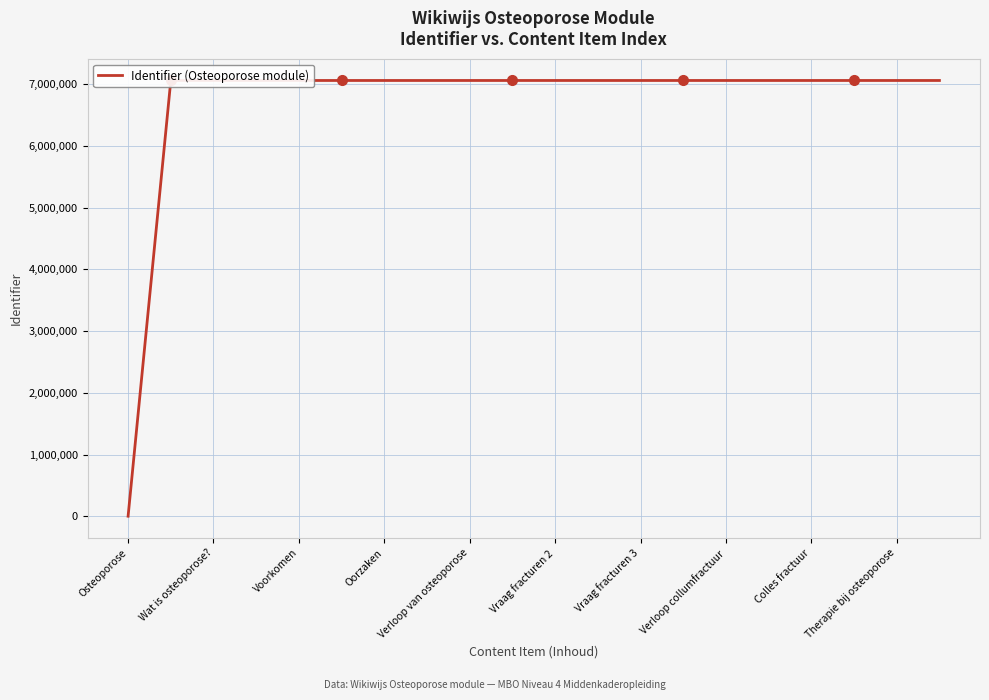

What is the maximum value shown in the chart?

7061146